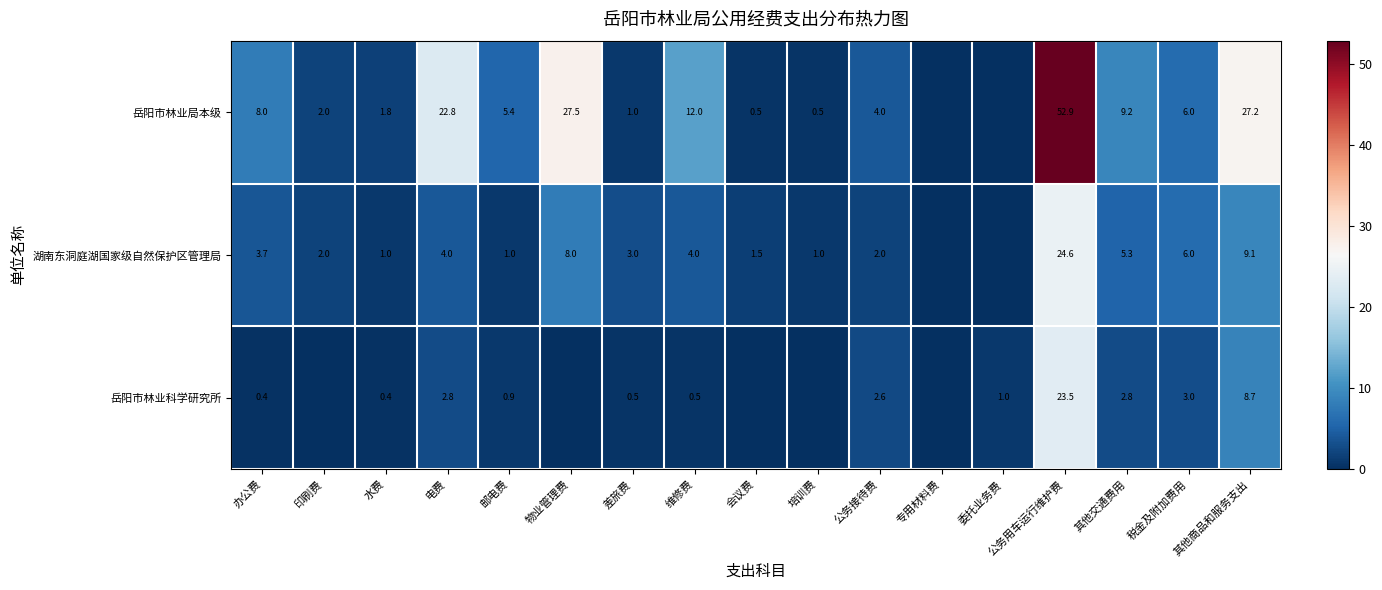

How many data points does each series have?

17